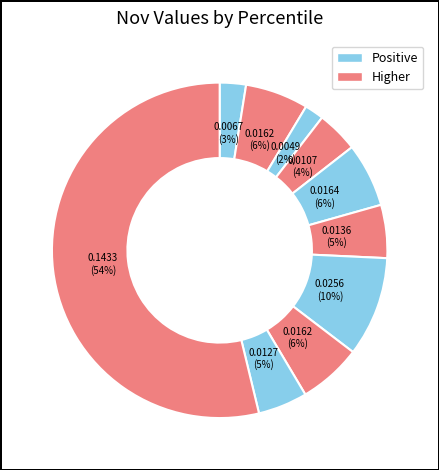

Count the number of slices in the pie.

10